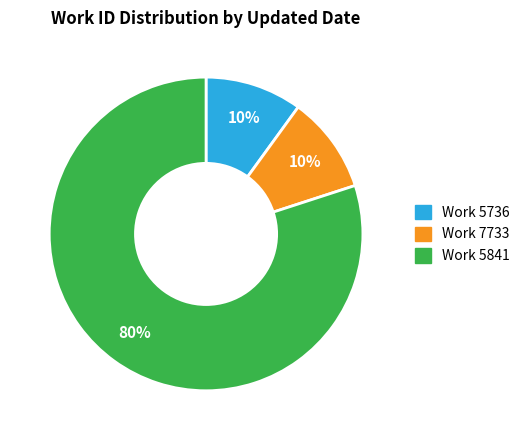

Do Work 5841 and Work 5736 together represent more than half of the pie?

Yes